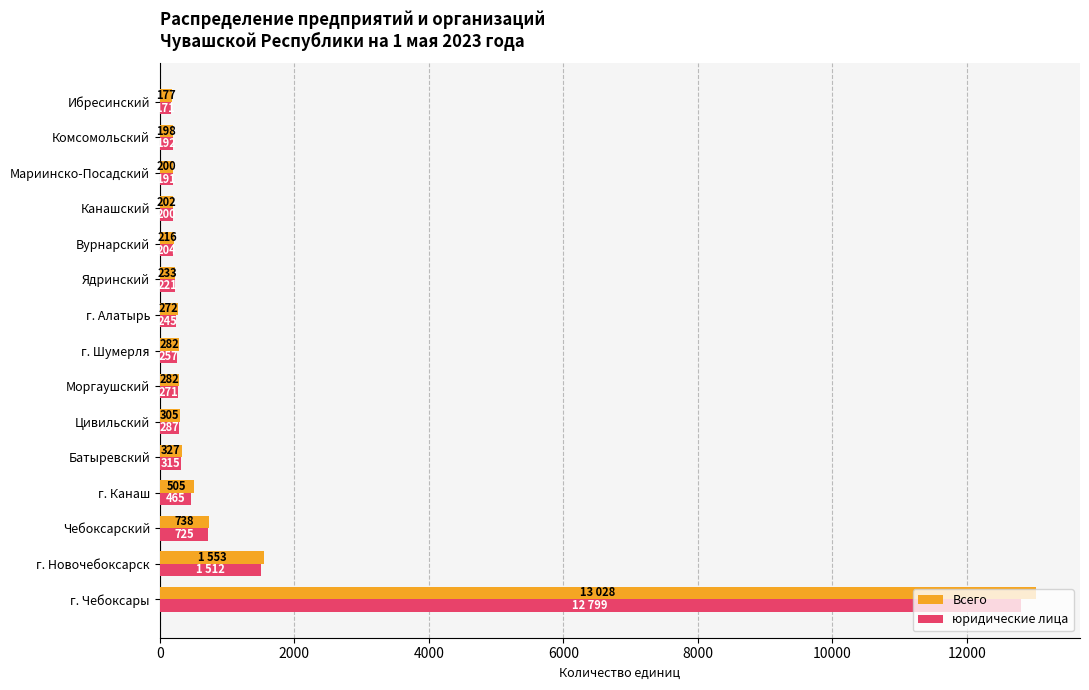

At which category is the sum across all series the highest?

г. Чебоксары